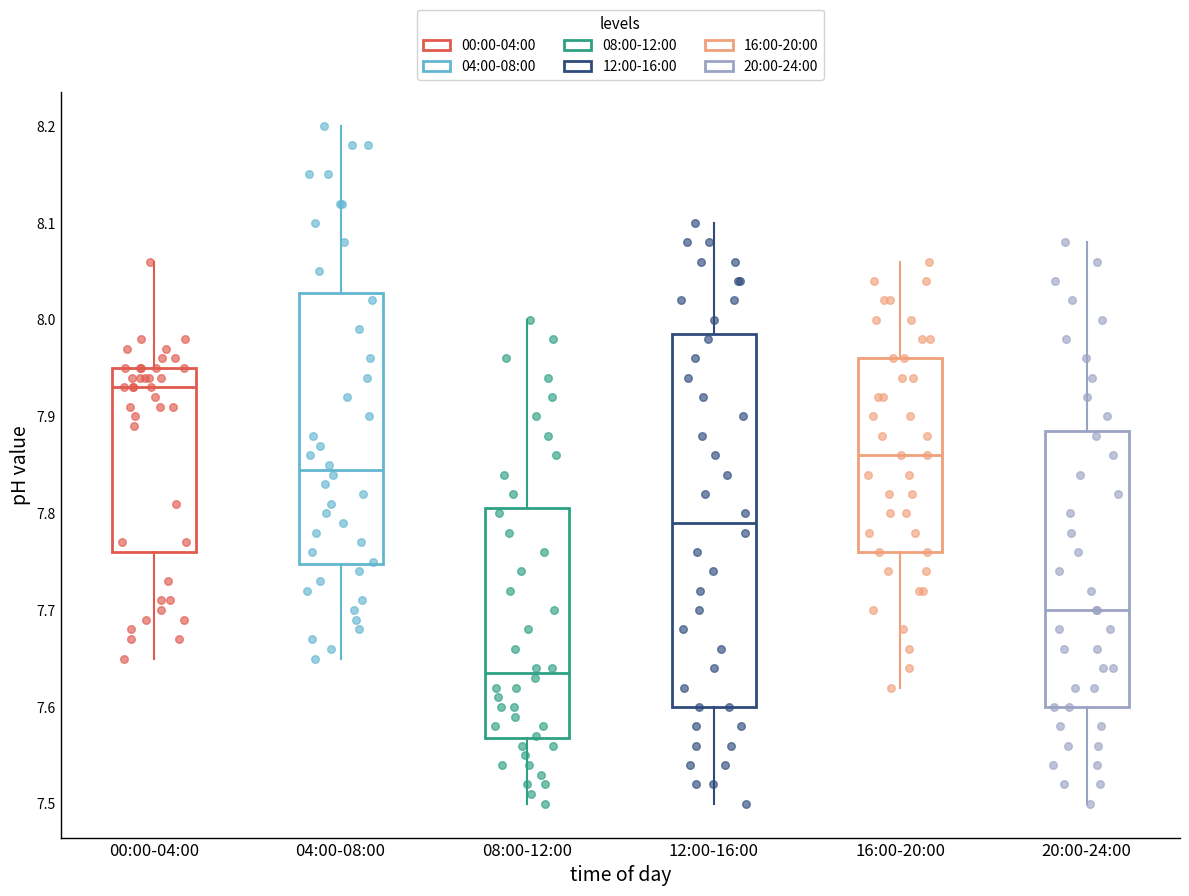

Which box has the lowest median line?

08:00-12:00